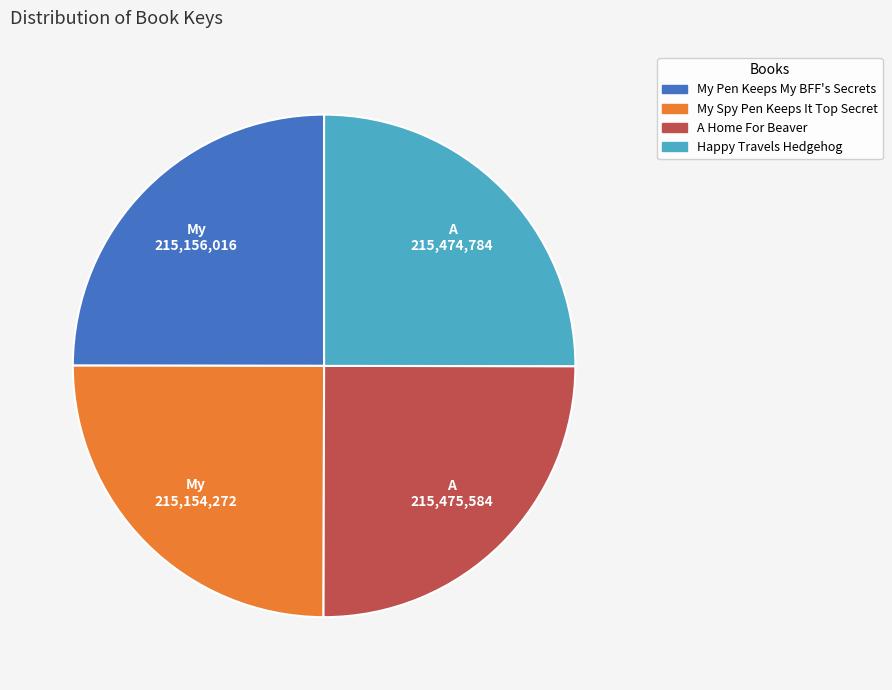

Is Happy Travels Hedgehog the majority of the pie?

No